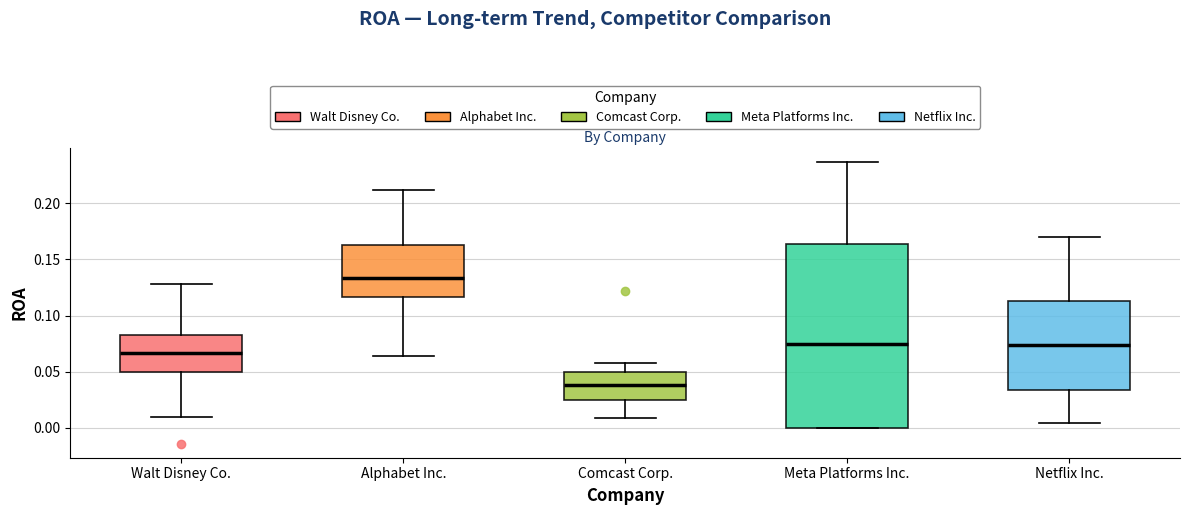

Reading left to right, transcribe this box plot: for each box, give where its median line is, the range the box spans, and where its two whiskers end, as read against the y-axis. The values are not printed on the chart, so give them approximately, as read against the axis.

Walt Disney Co.: median 0.065, box 0.050 to 0.085, whiskers 0.010 to 0.130
Alphabet Inc.: median 0.135, box 0.115 to 0.165, whiskers 0.065 to 0.210
Comcast Corp.: median 0.040, box 0.025 to 0.050, whiskers 0.010 to 0.060
Meta Platforms Inc.: median 0.075, box 0.000 to 0.165, whiskers 0.000 to 0.235
Netflix Inc.: median 0.075, box 0.035 to 0.115, whiskers 0.005 to 0.170